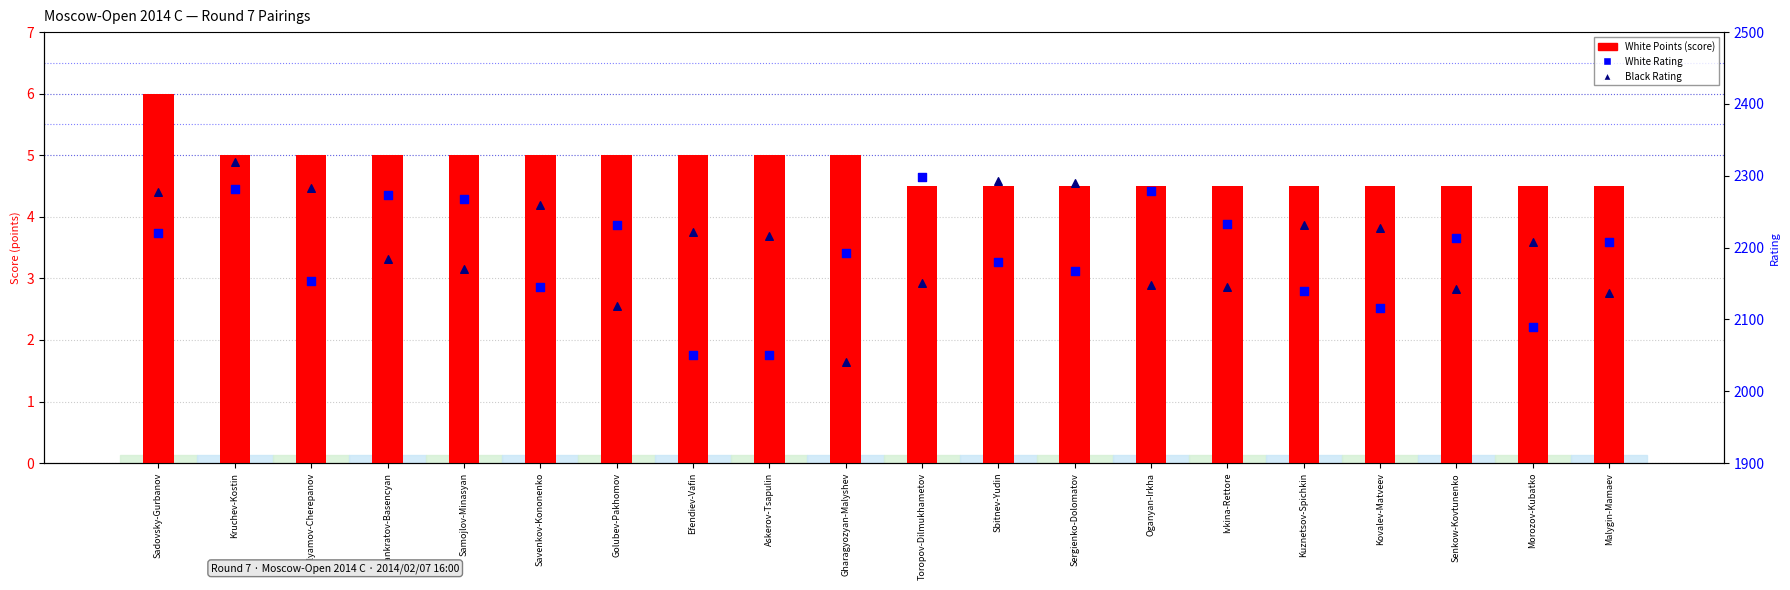

At which category is the sum across all series the highest?

Kruchev-Kostin